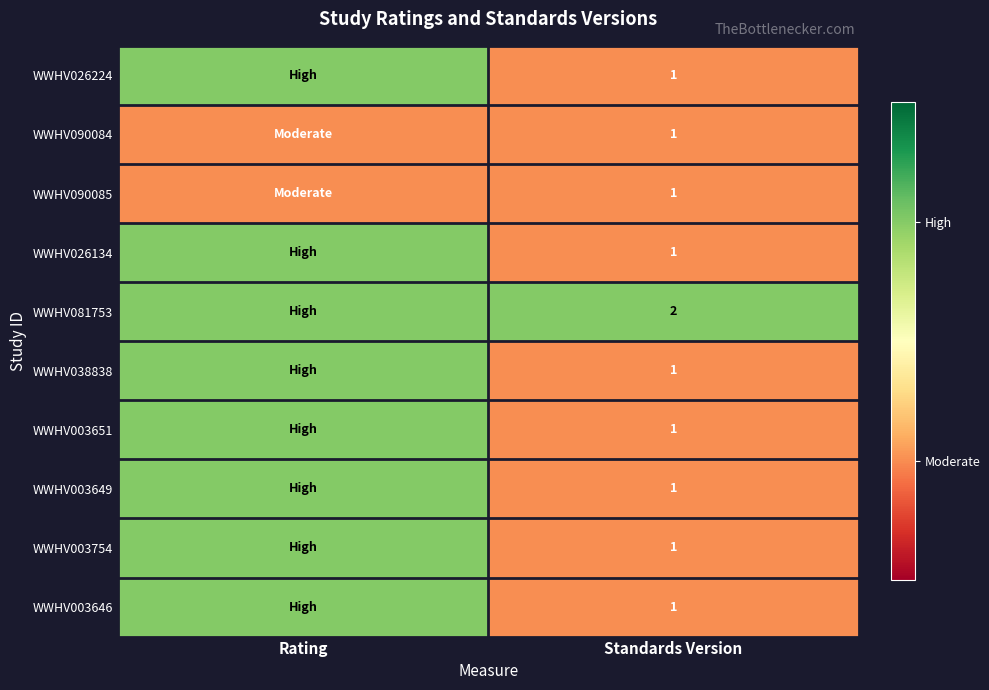

The WWHV038838 series shows 1 at Standards Version. True or false?

True